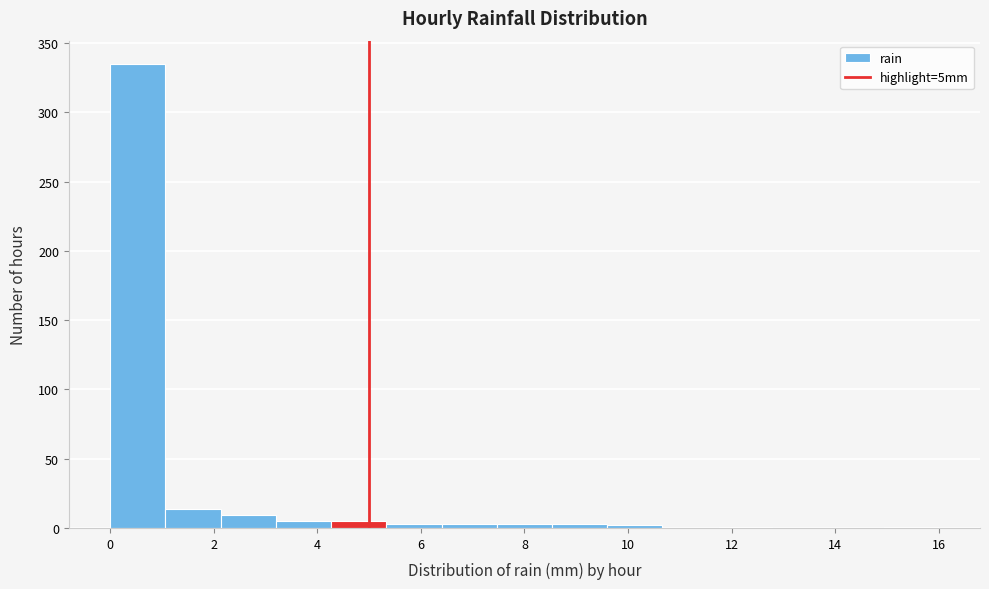

Which range on the x-axis has the tallest bar?

0.0 to 1.0